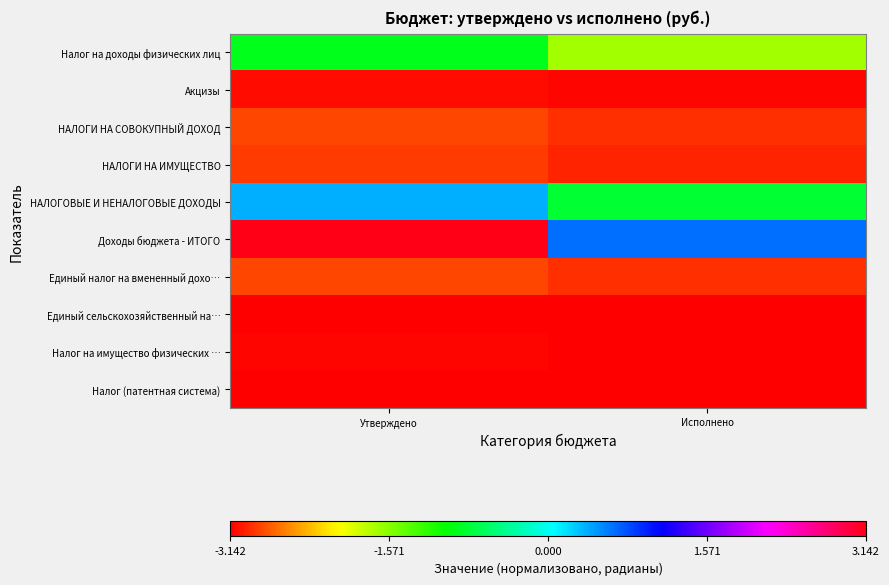

Count the number of data series in this chart.

10